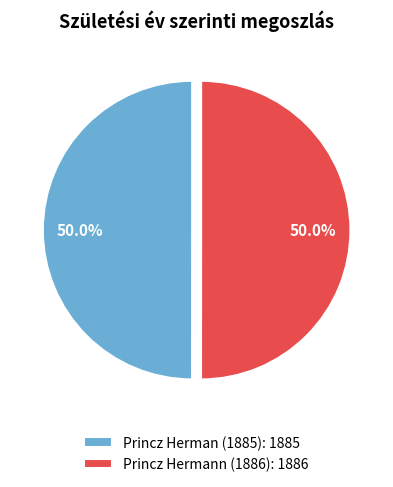

Approximately how many times larger is the value at Princz Herman (1885): 1885 compared to Princz Hermann (1886): 1886?

1.0